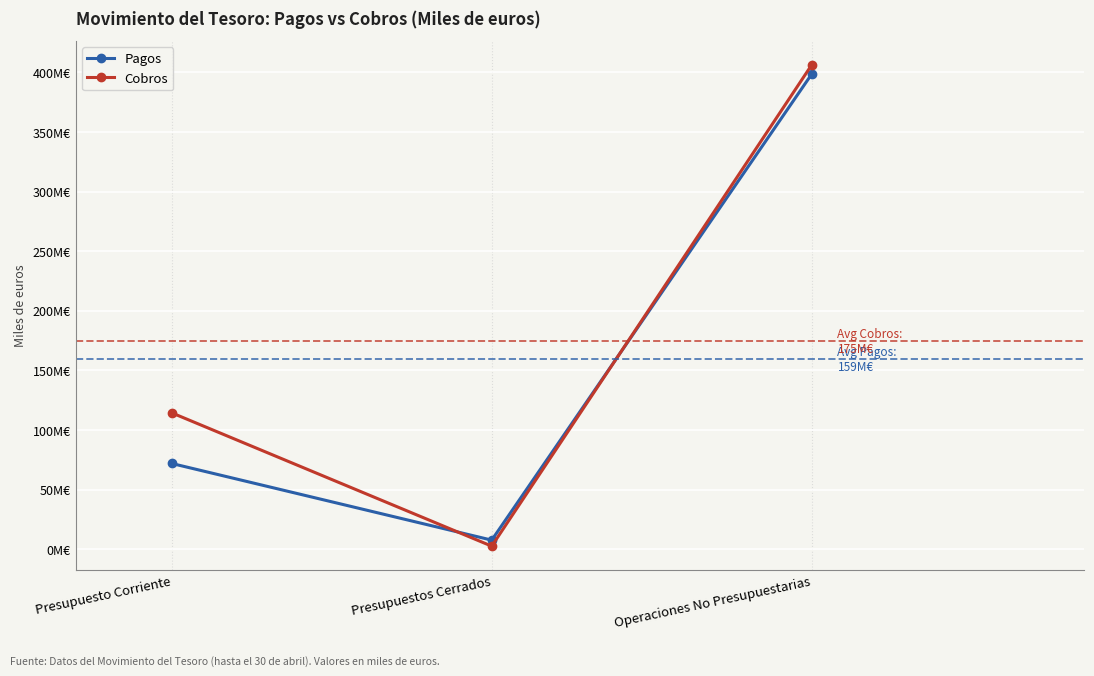

Rank the series by their maximum value, from lowest to highest.

Pagos, Cobros